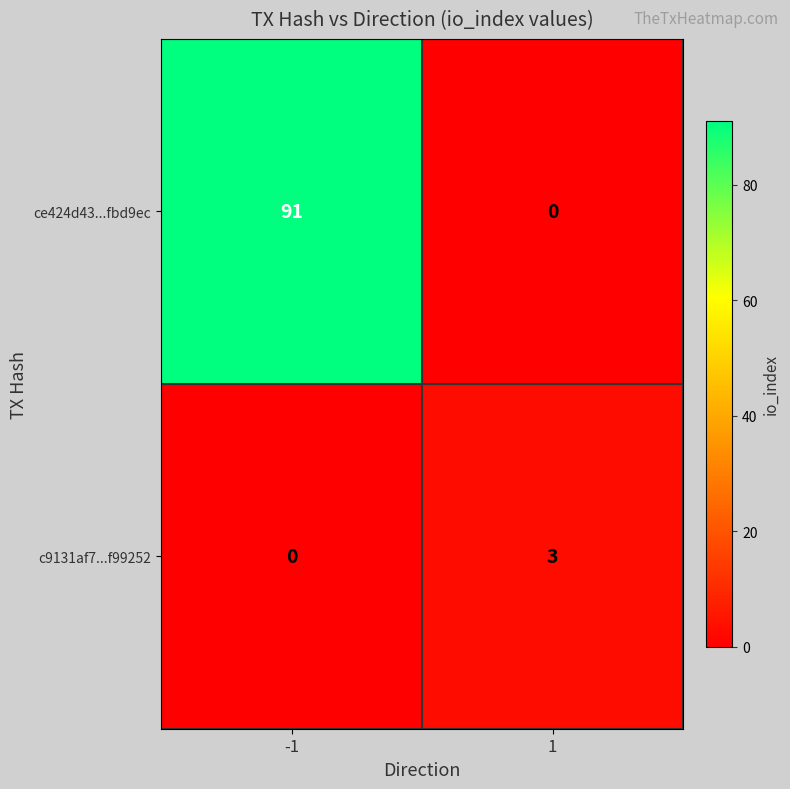

Which series has the largest range (max minus min)?

ce424d43...fbd9ec